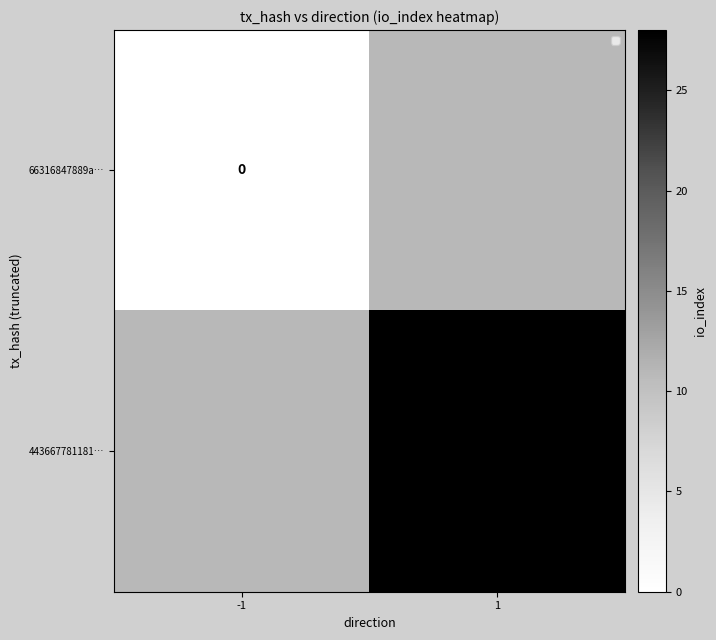

The value of 443667781181… at 1 is 28. True or false?

True